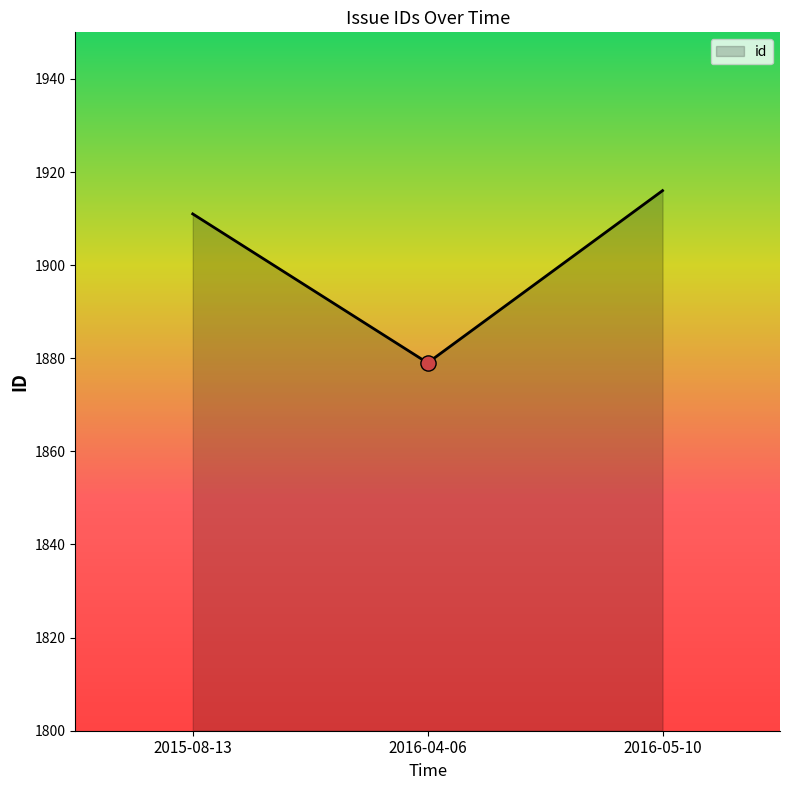

Approximately how many times larger is the value at 2015-08-13 compared to 2016-05-10?

1.0